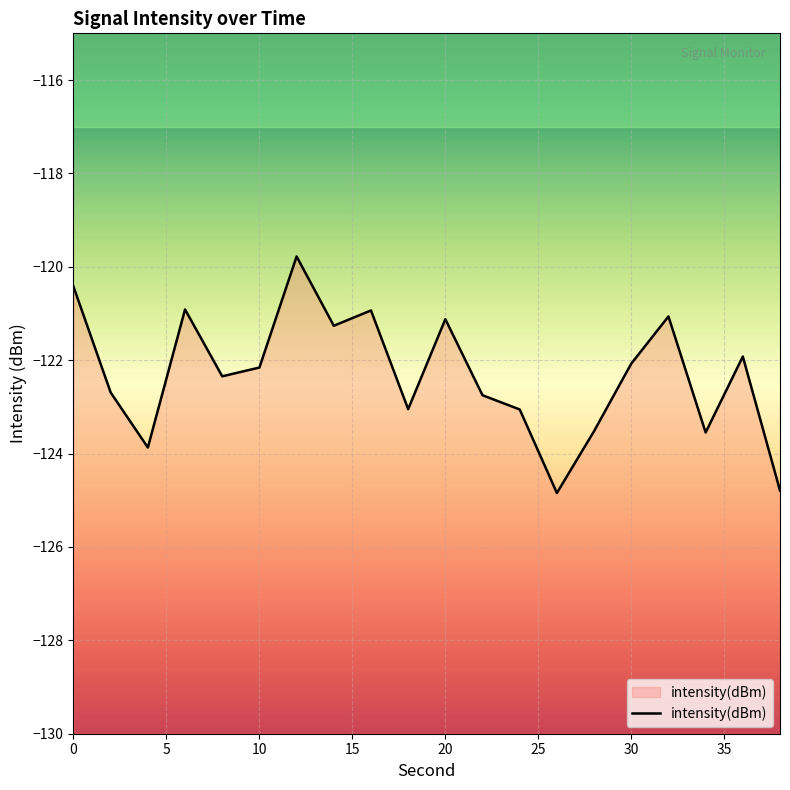

True or false: the data shows -121.1 at 20.

True